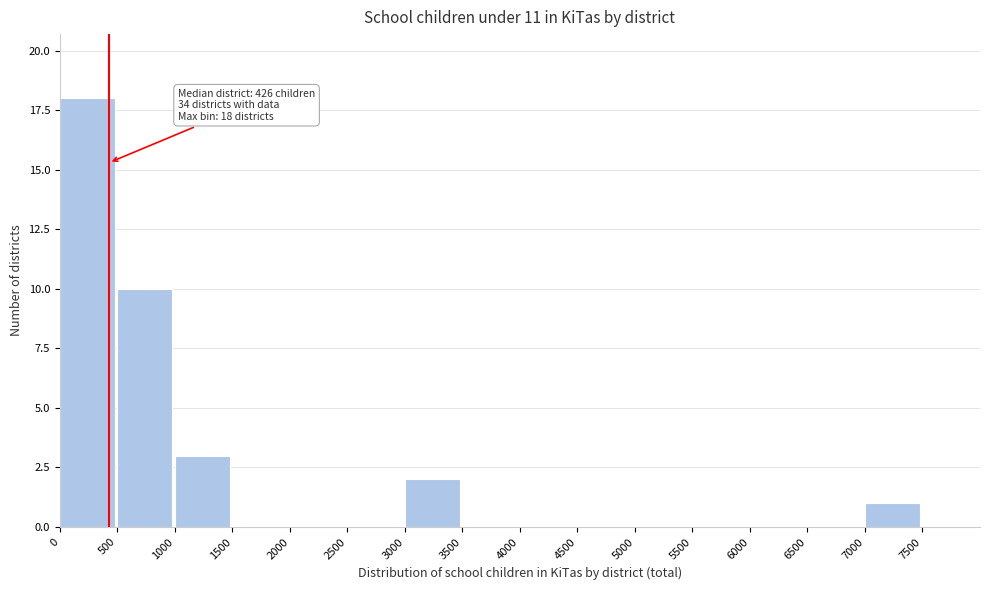

Over which range of the x-axis is the bar tallest?

0 to 500